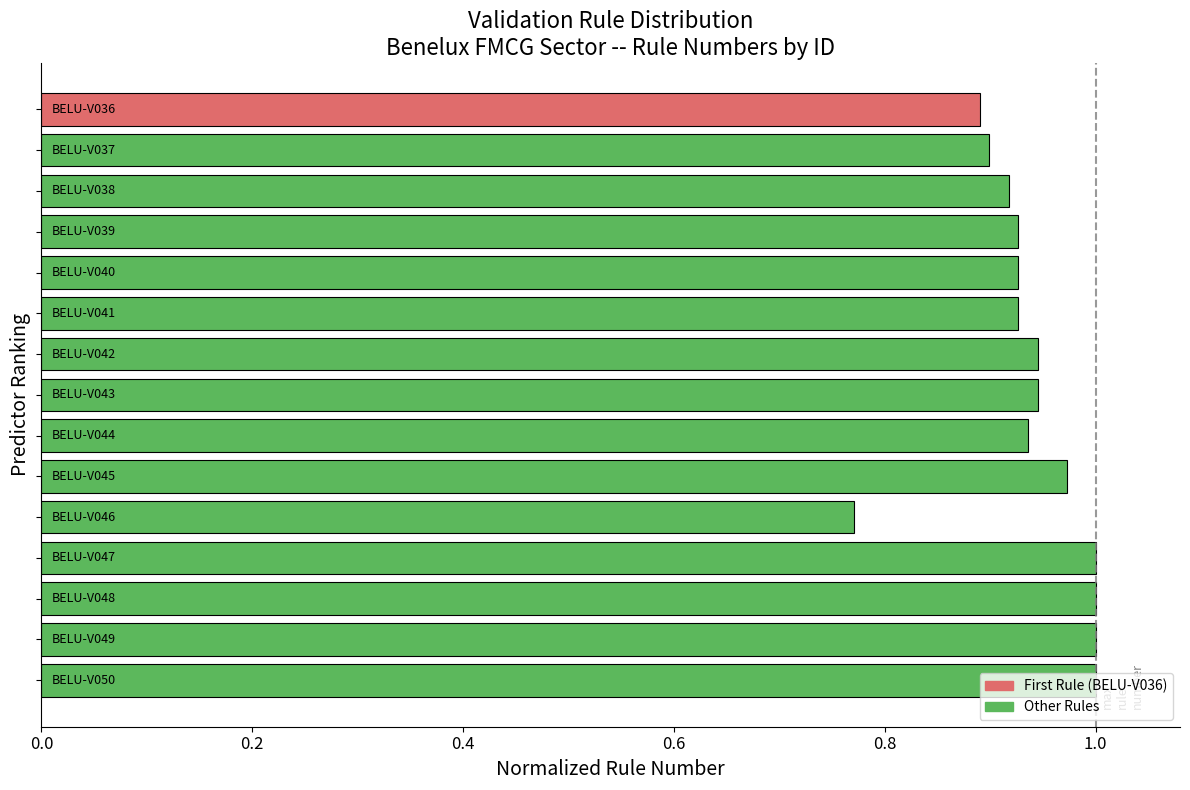

What is the sum of all values?

14.1